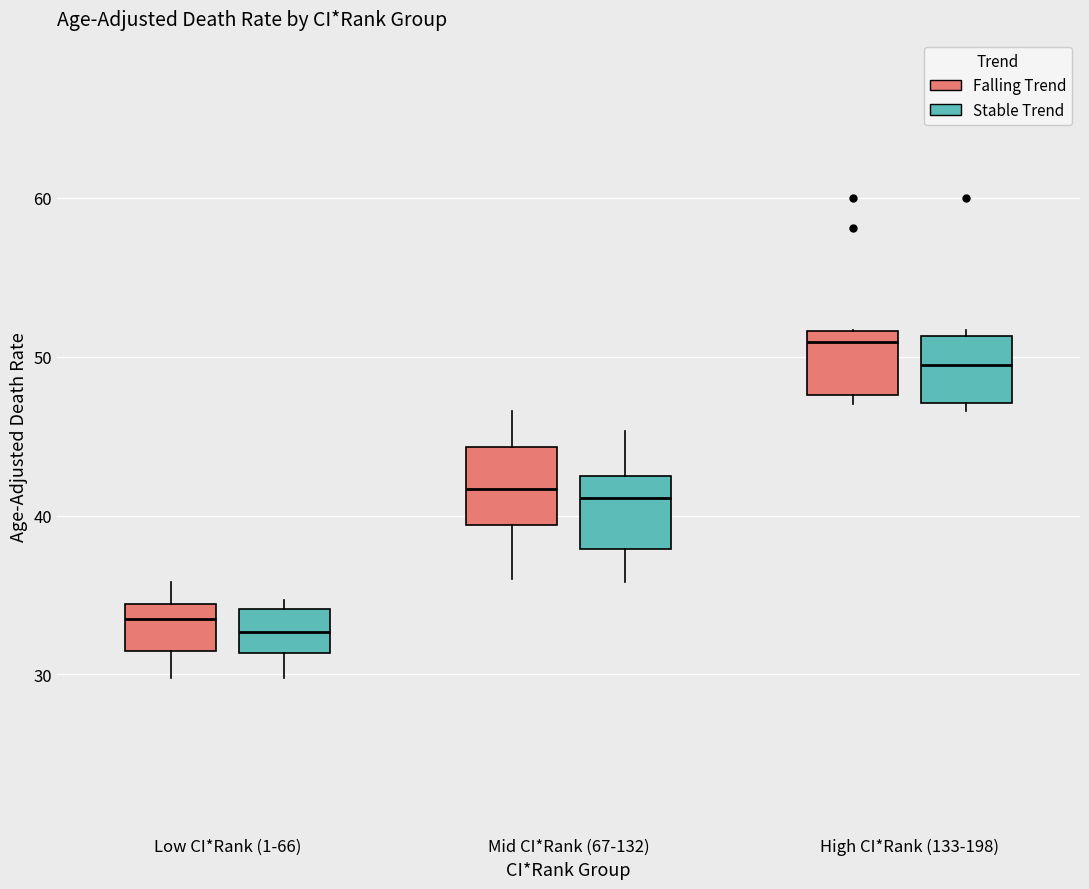

Where does the median line of the box for High CI*Rank (133-198) (Stable Trend) sit on the y-axis? The values are not printed on the chart, so give them approximately, as read against the axis.

49